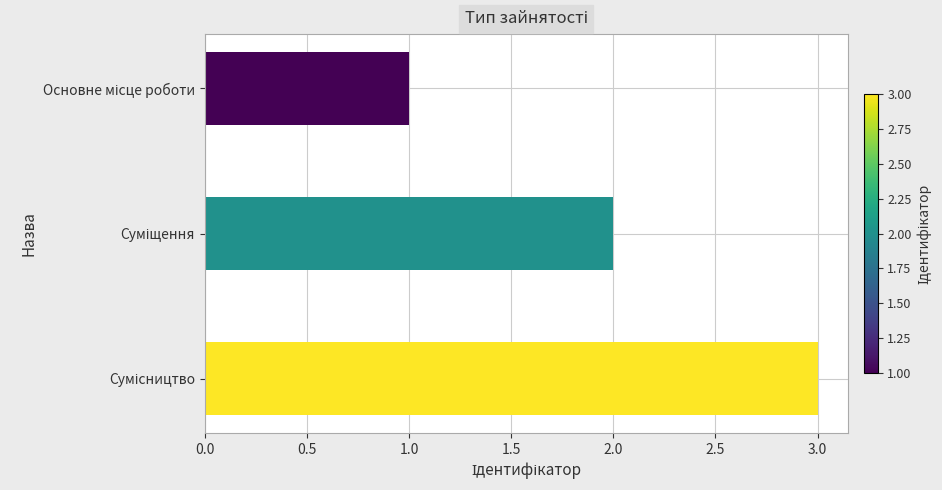

What is the sum of all values?

6